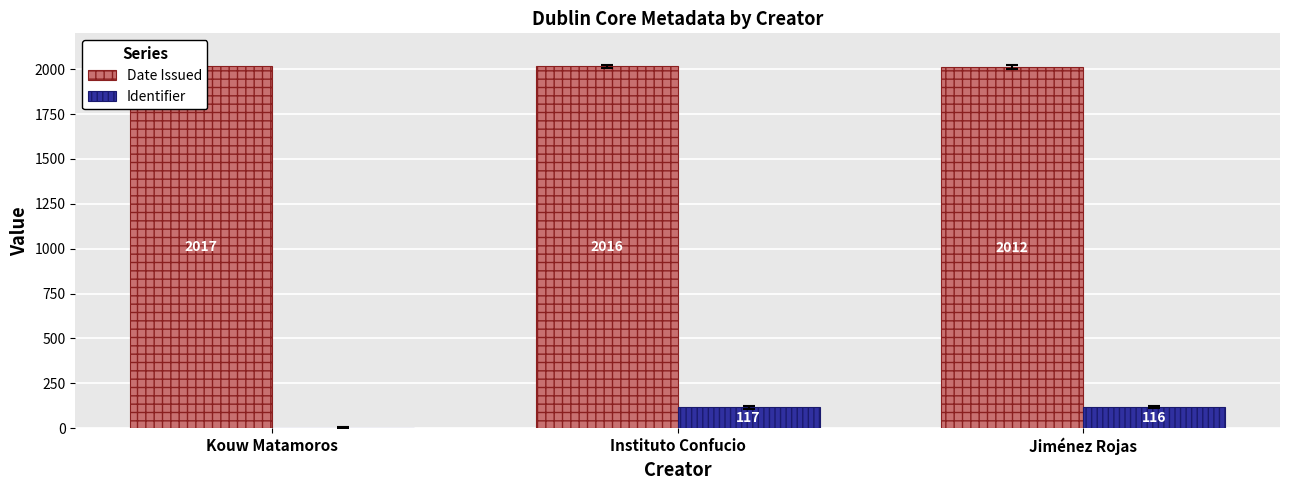

Are the bars grouped side by side (vs. stacked)?

Yes